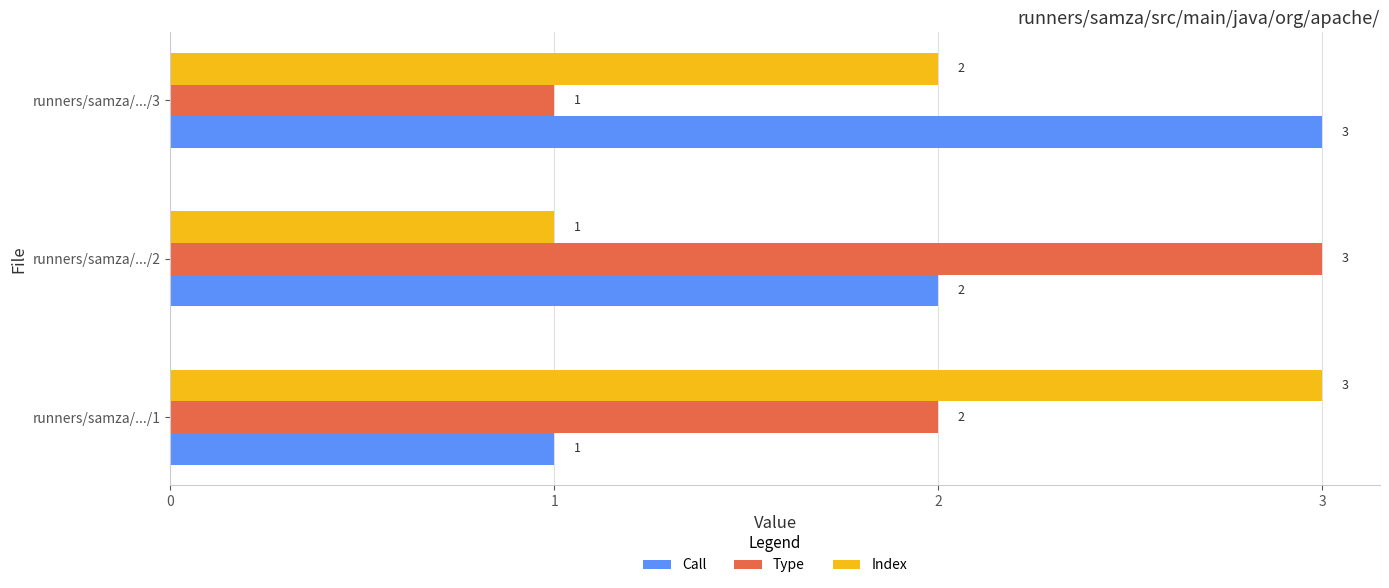

What is the average value of the Index series?

2